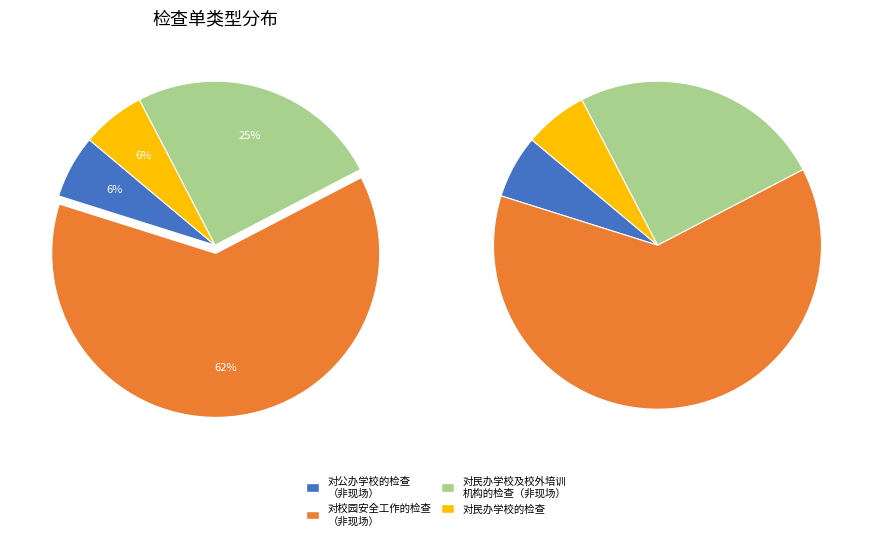

To the nearest percent, what portion does 对民办学校的检查 represent?

6%